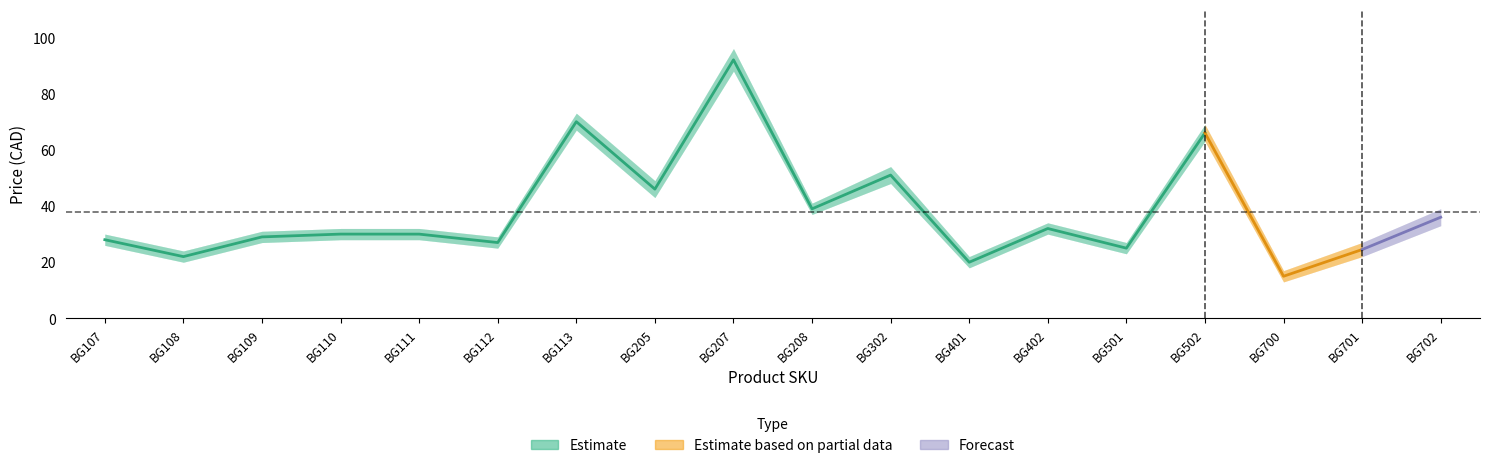

How many data points does each series have?

18